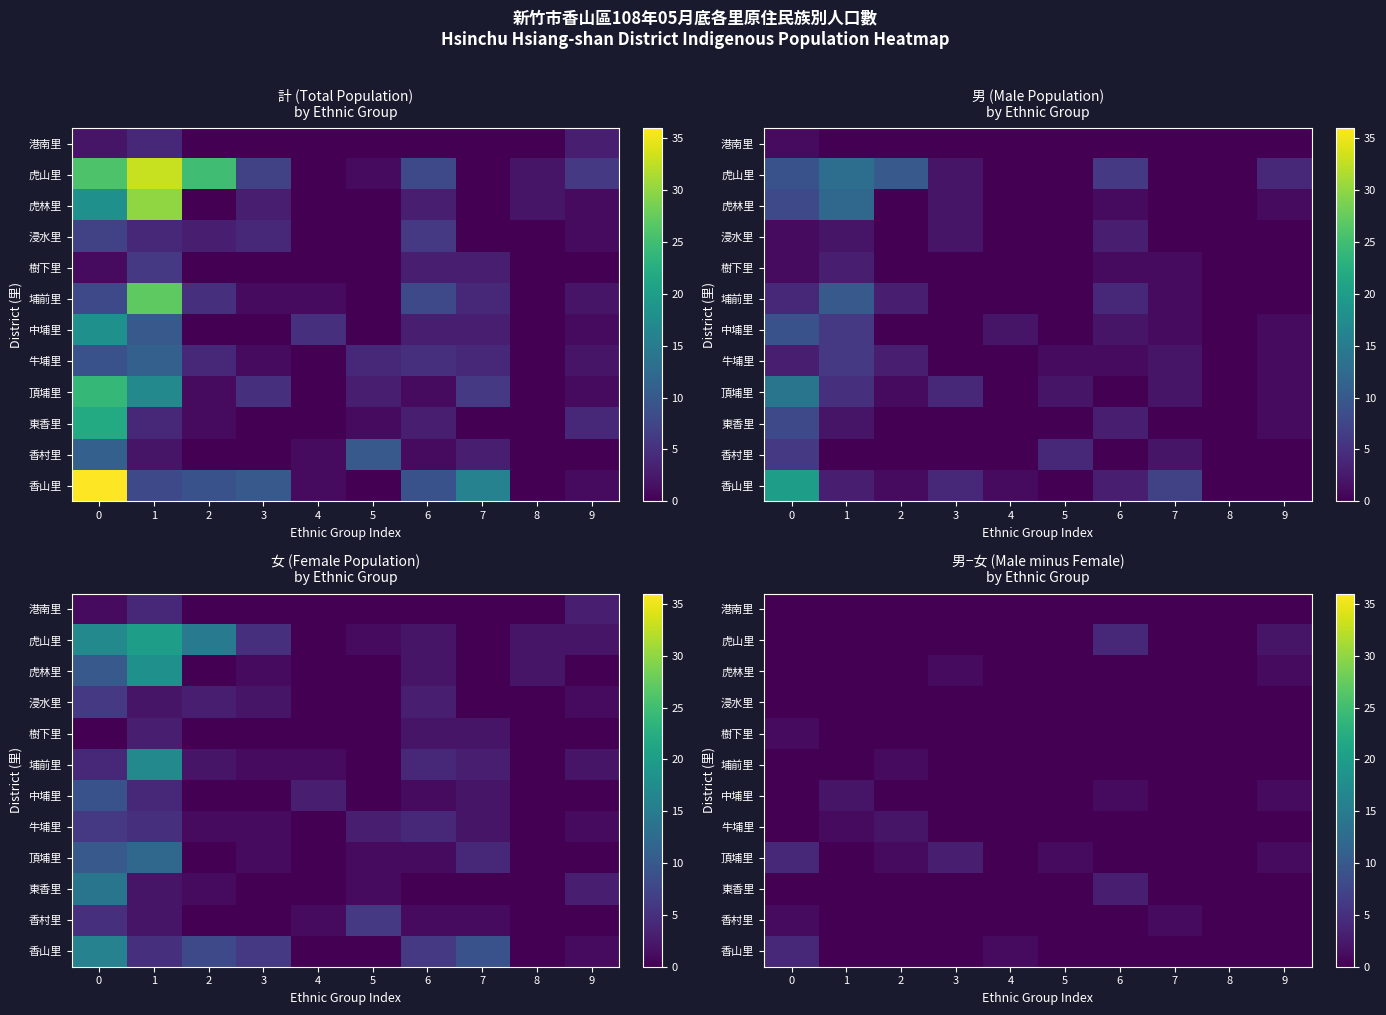

How many categories are shown in the chart?

10